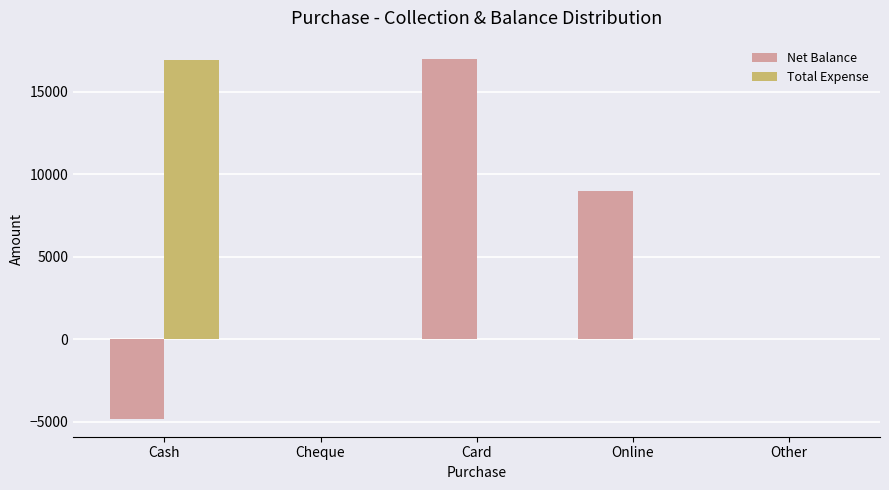

Is the value of Total Expense at Online greater than the value of Net Balance at Online?

No